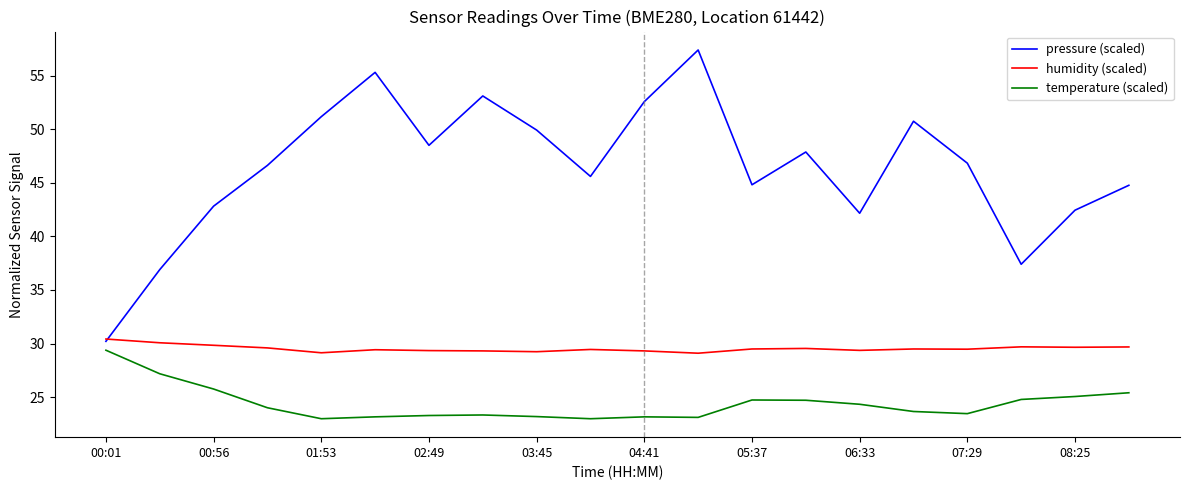

True or false: temperature (scaled) and humidity (scaled) intersect in this chart.

False